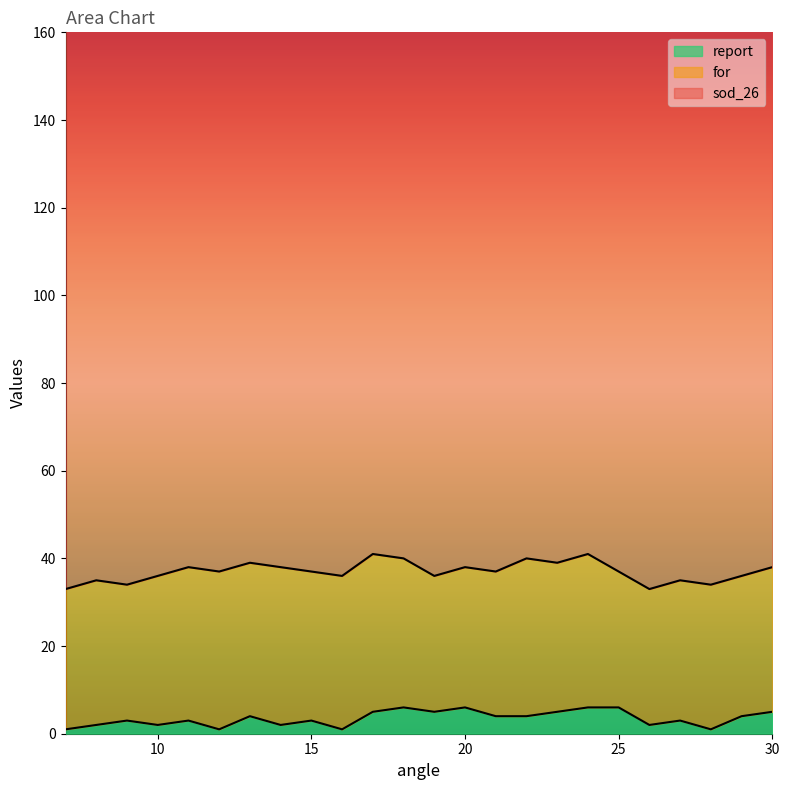

True or false: report and sod_26 intersect in this chart.

False